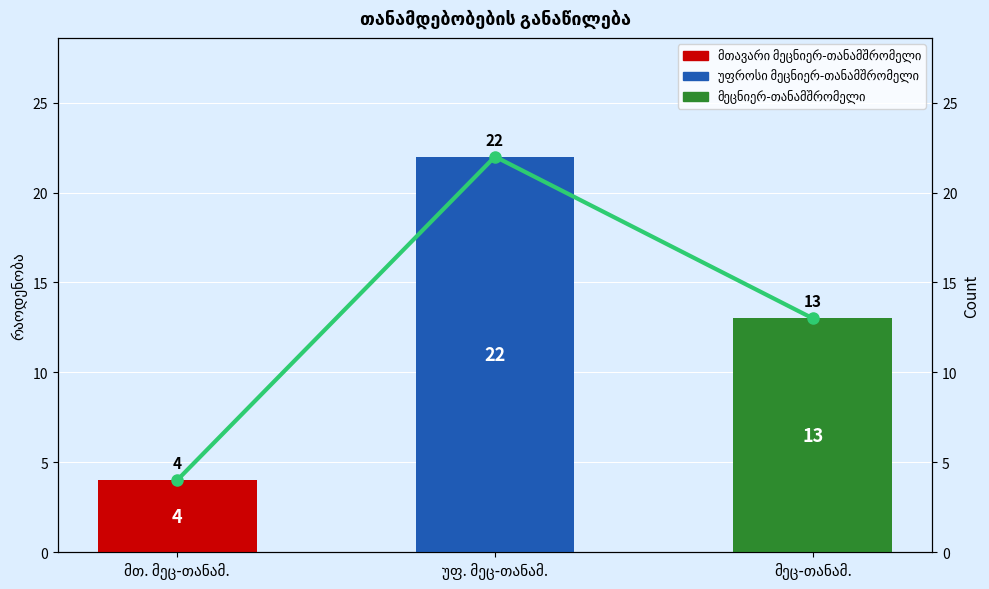

Read the value at მეც-თანამ., to the nearest 10.

10